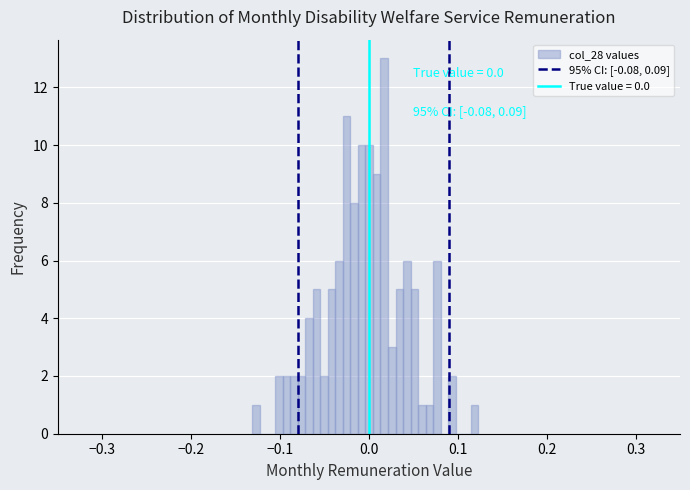

Read against the x-axis, roughly where is the centre of the tallest bar?

0.02